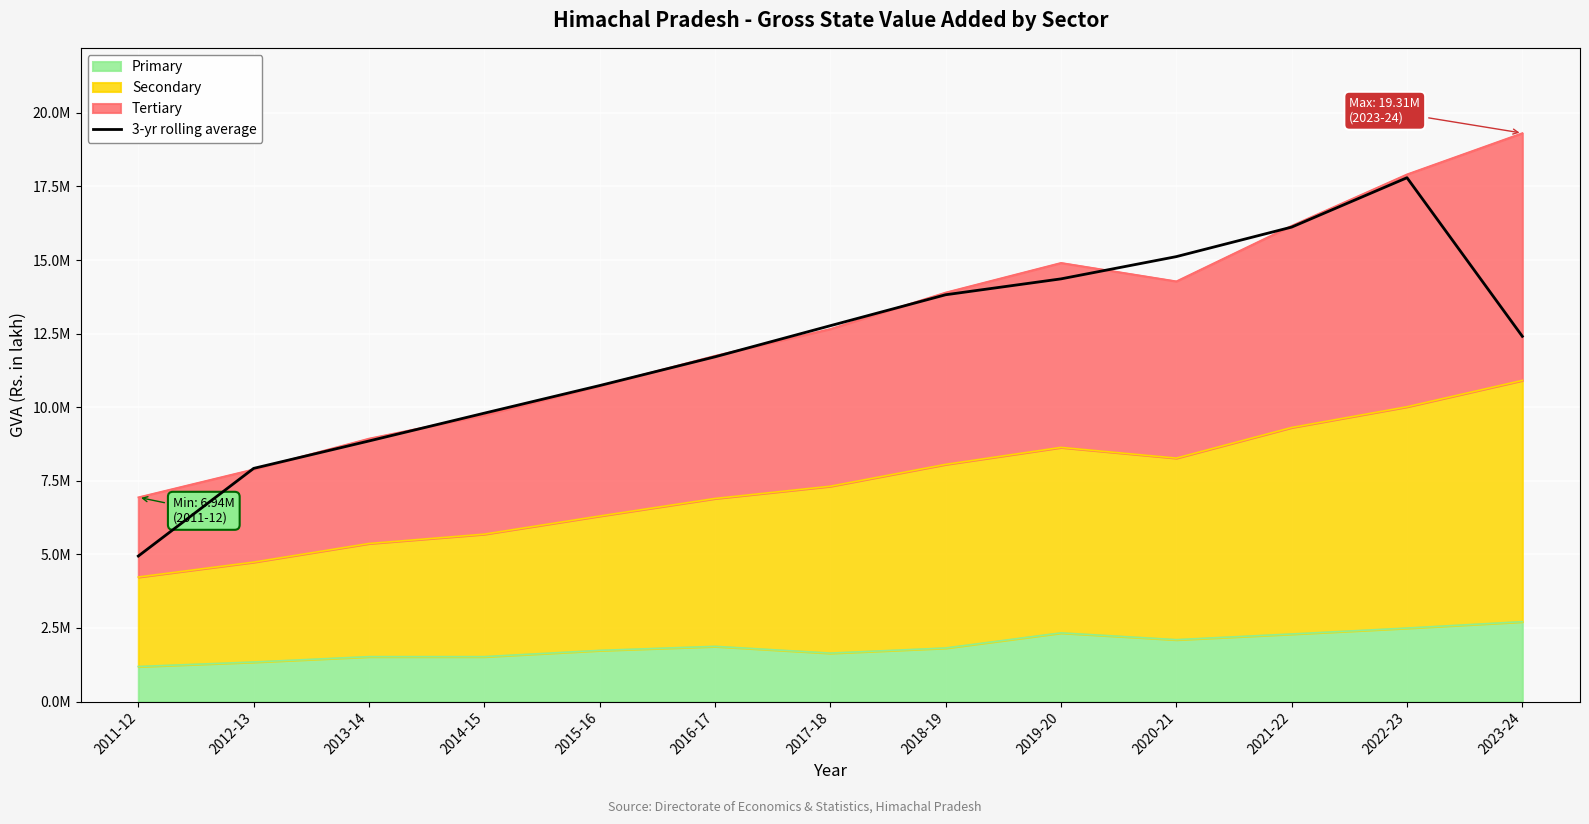

List the labels in order of value, smallest first.

2011-12, 2012-13, 2013-14, 2014-15, 2015-16, 2016-17, 2023-24, 2017-18, 2018-19, 2019-20, 2020-21, 2021-22, 2022-23